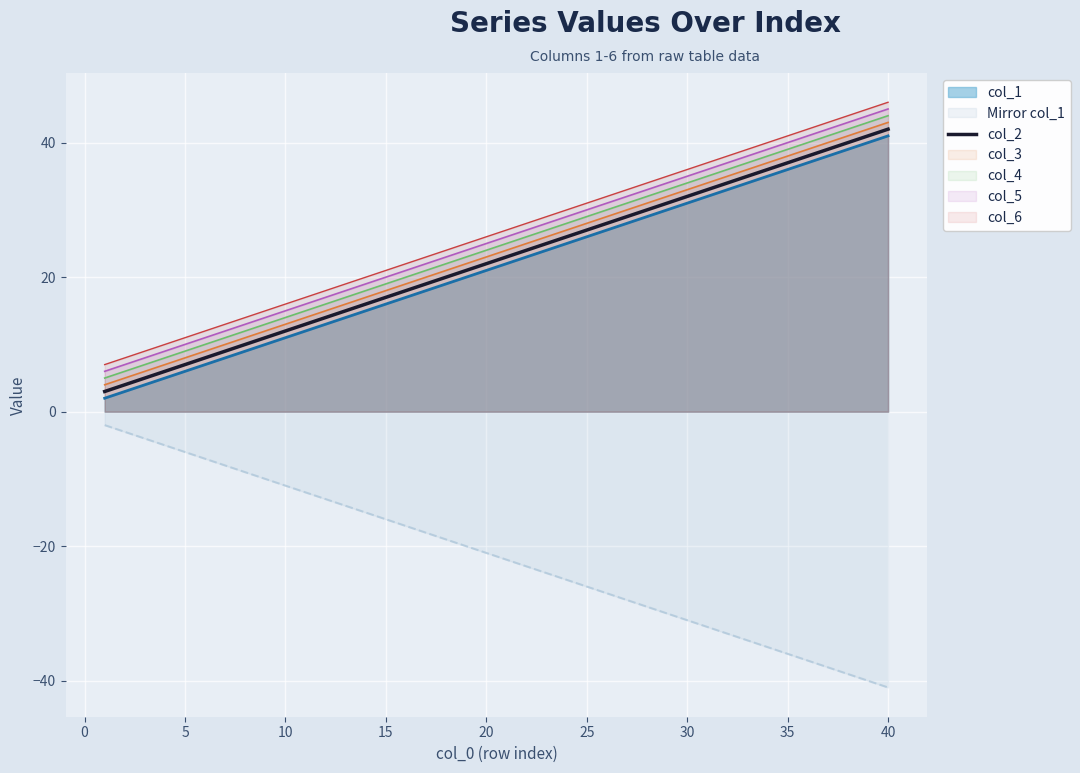

Is it true that col_1 equals 19 at 10?

False